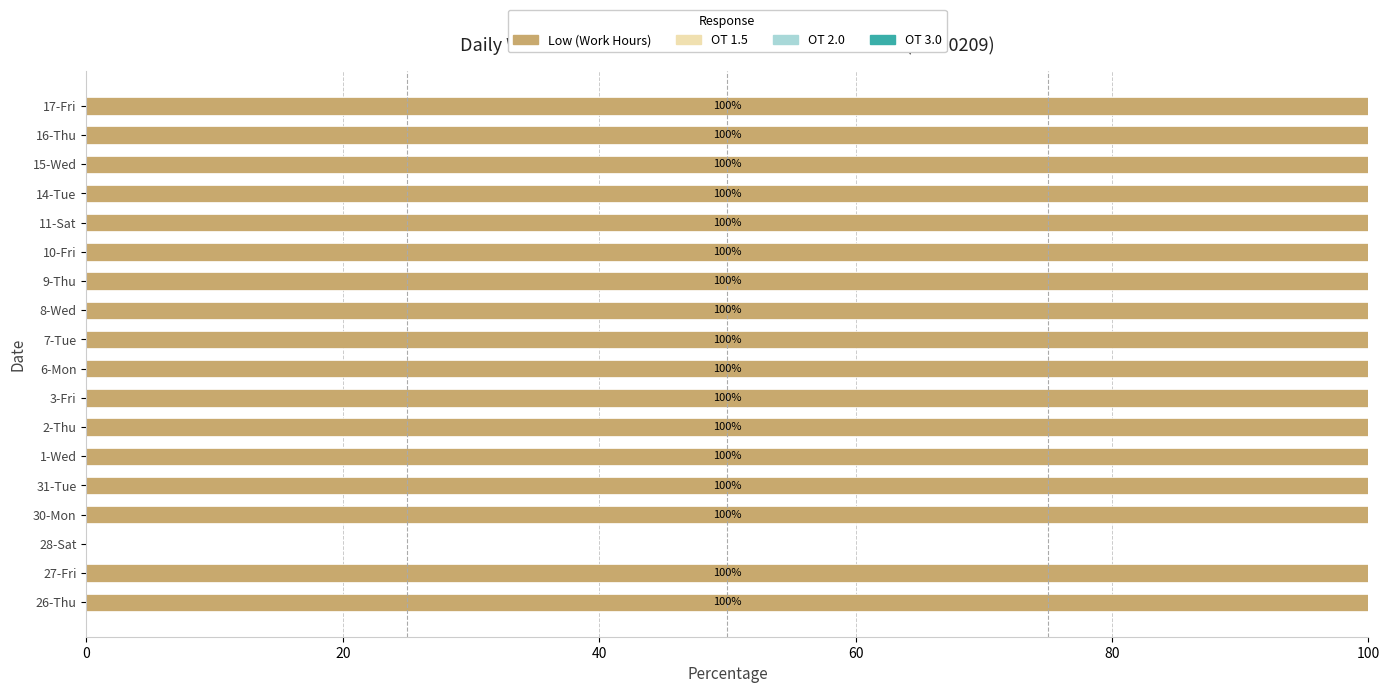

What is the maximum value shown in the chart?

100